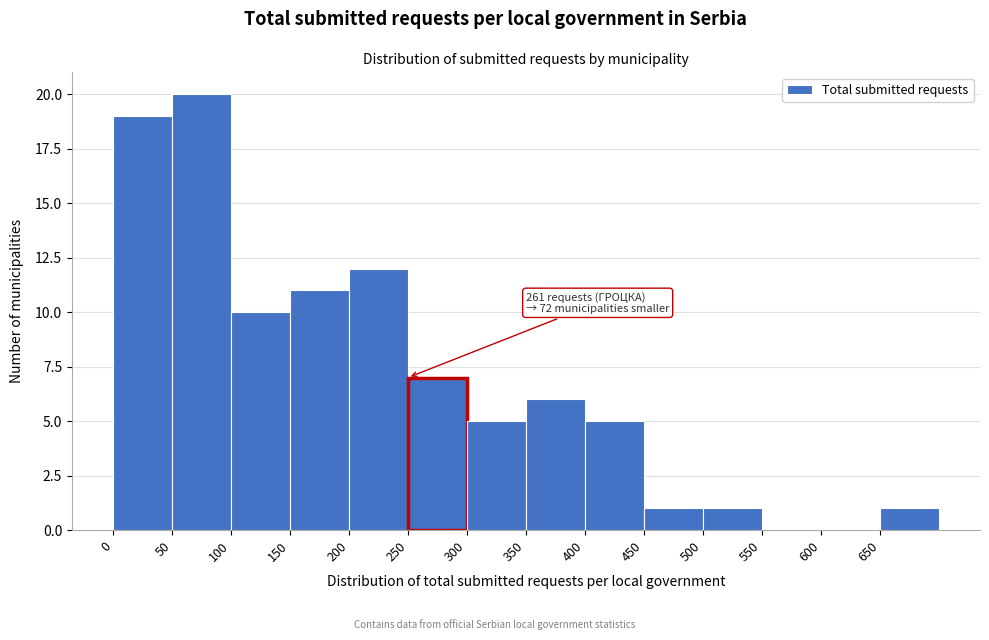

Which range on the x-axis has the tallest bar?

50 to 100